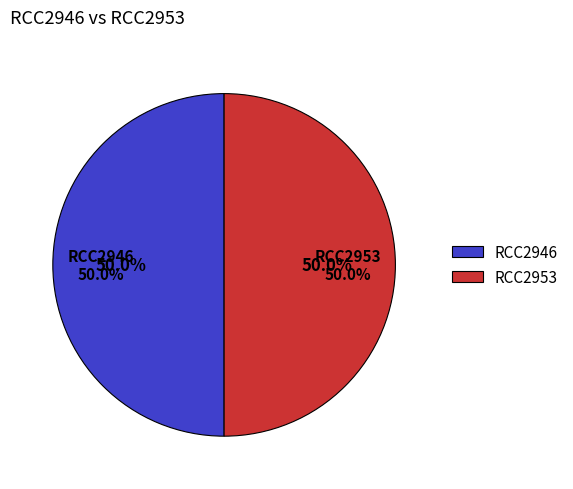

Rank the categories by value from highest to lowest.

RCC2946, RCC2953